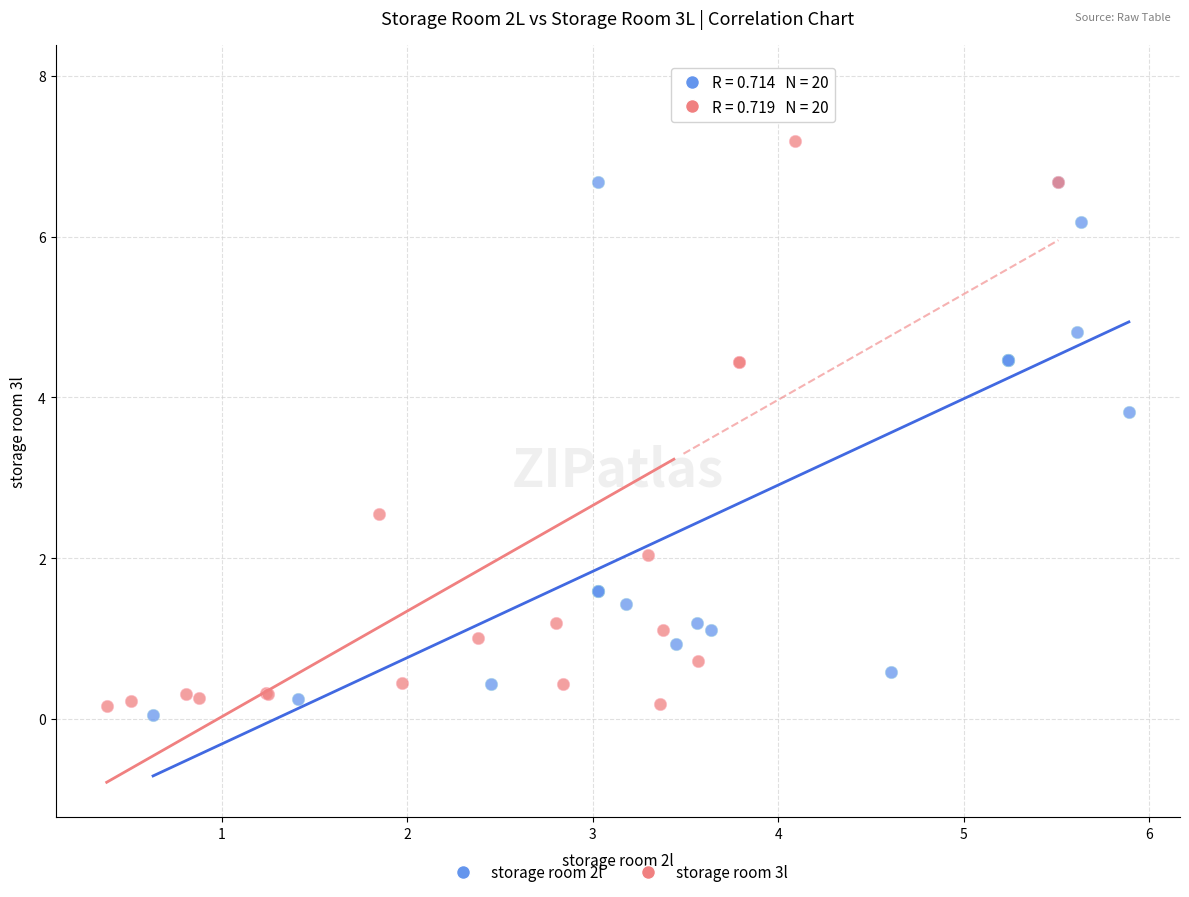

Which series contains the highest Y value?

storage room 3l